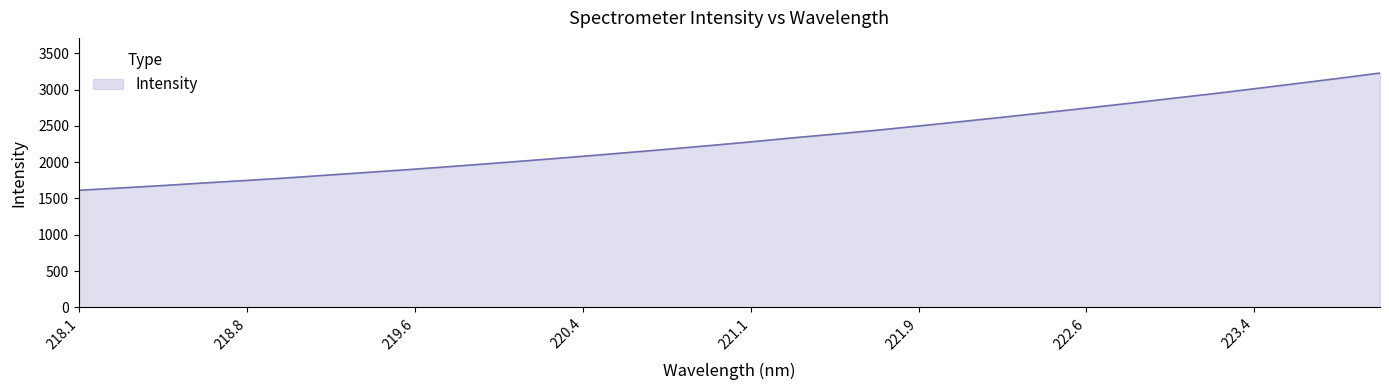

What is the smallest value displayed?

1613.3